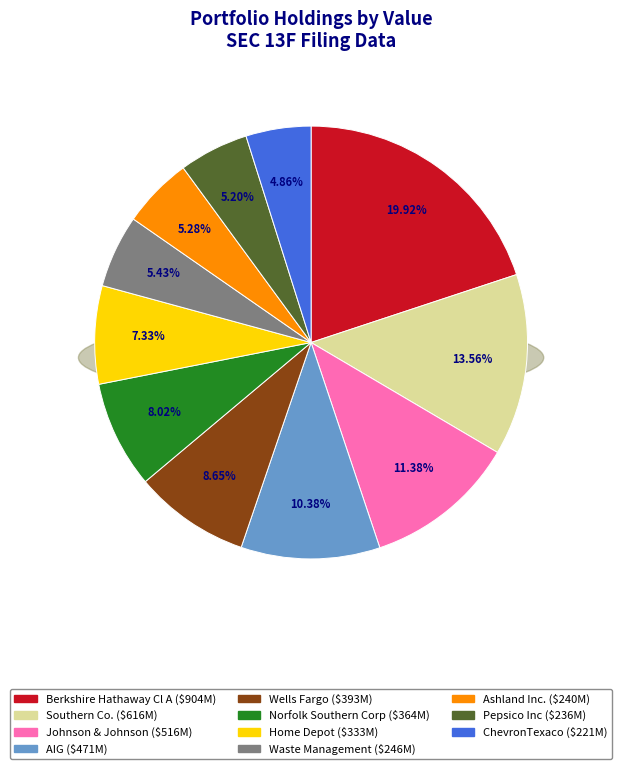

What percentage is the Johnson & Johnson slice, to the nearest percent?

11%